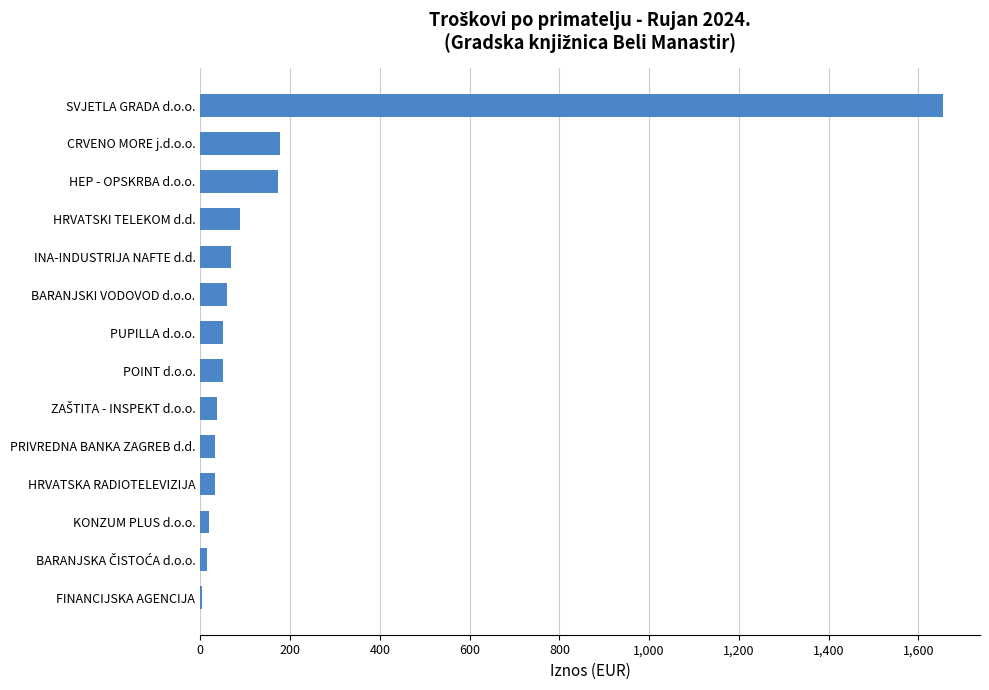

What is the sum of all values?

2458.4